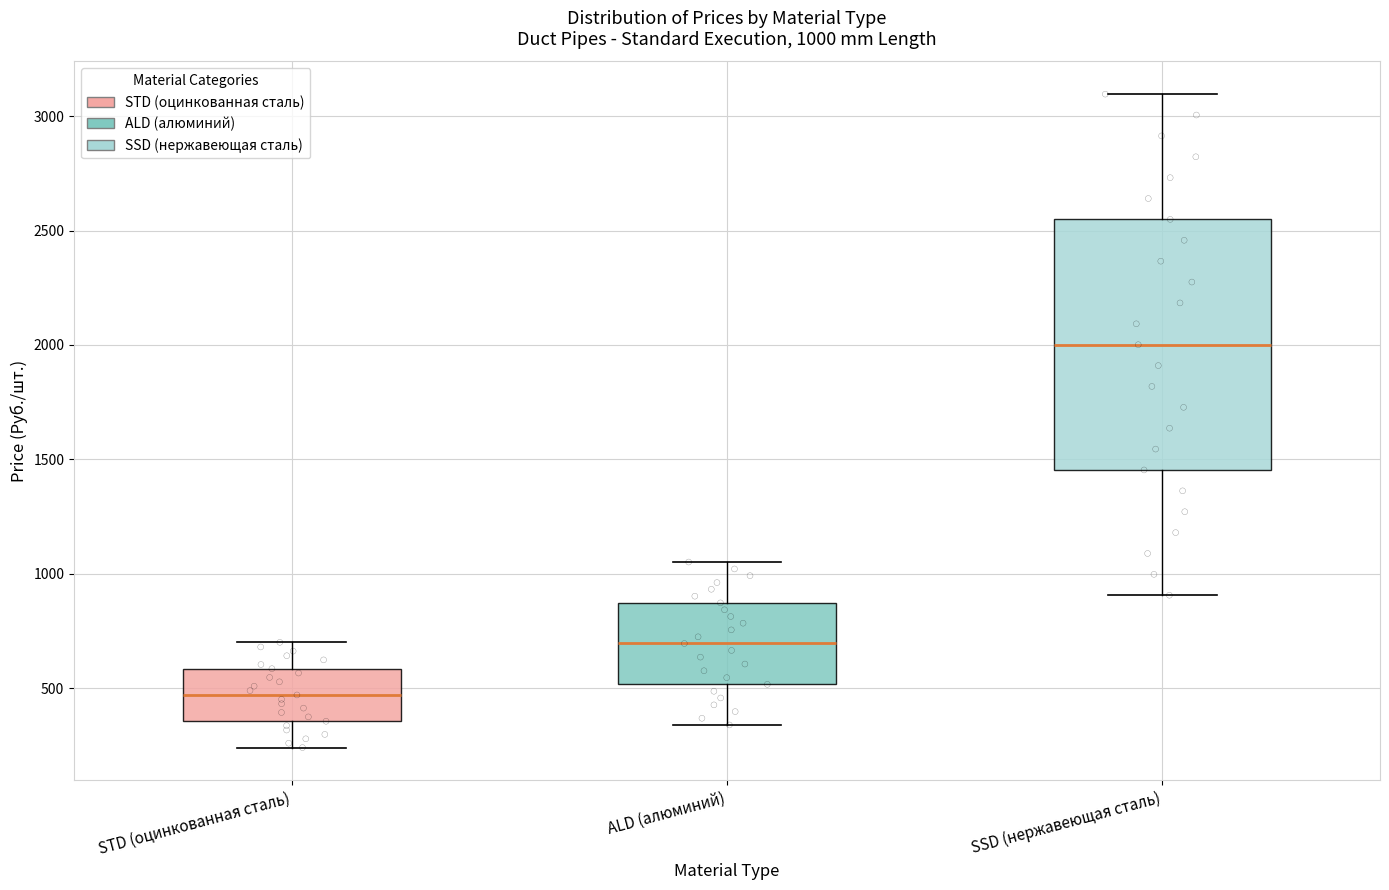

Comparing the boxes themselves (not the whiskers), which one is the tallest?

SSD (нержавеющая сталь)